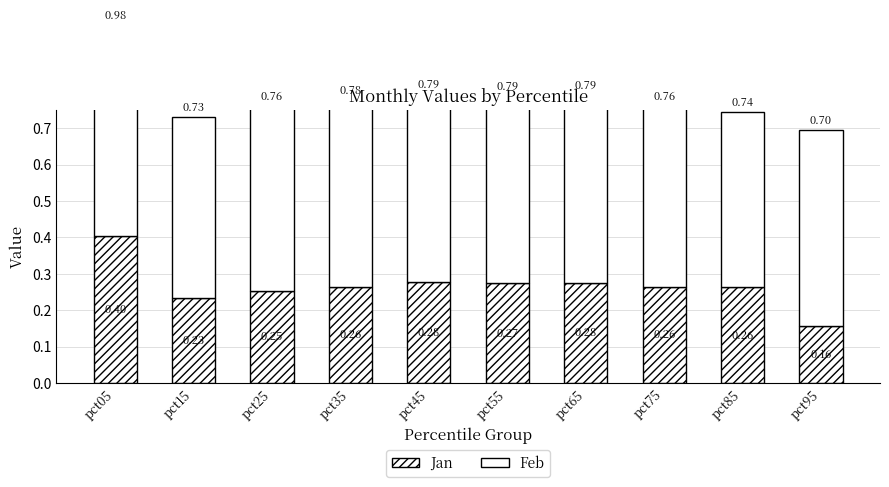

Which category has the highest value across all series?

pct05